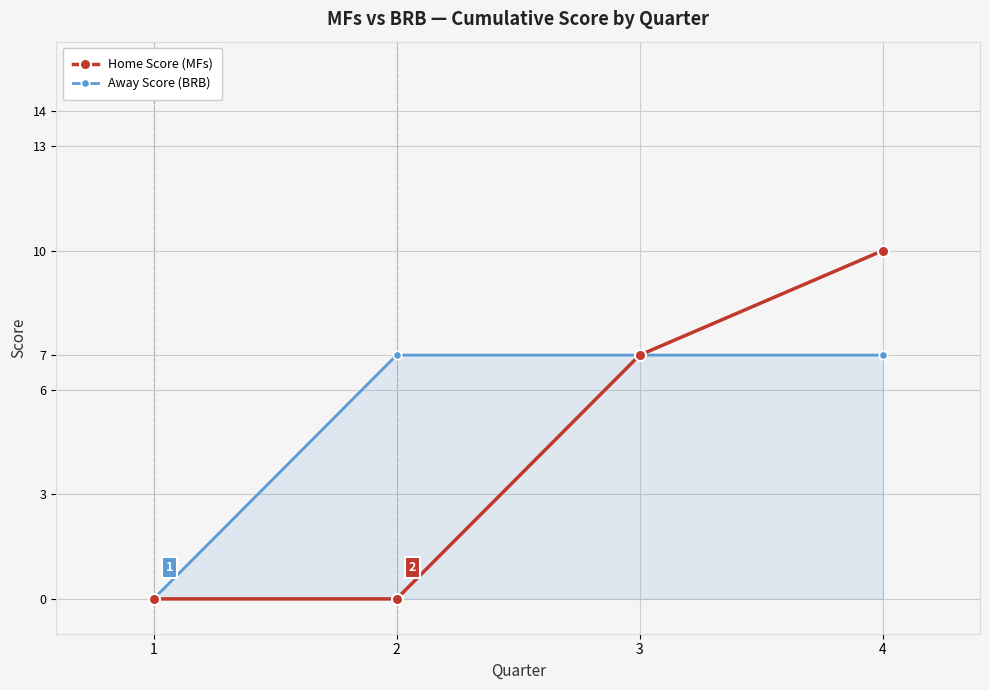

Does the chart display data point markers on the line(s)?

Yes